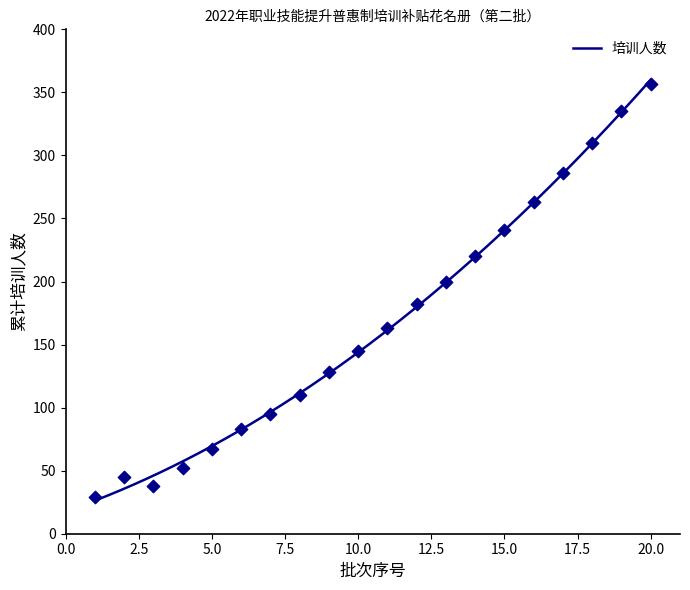

What is the change in value from 9 to 19?

+207